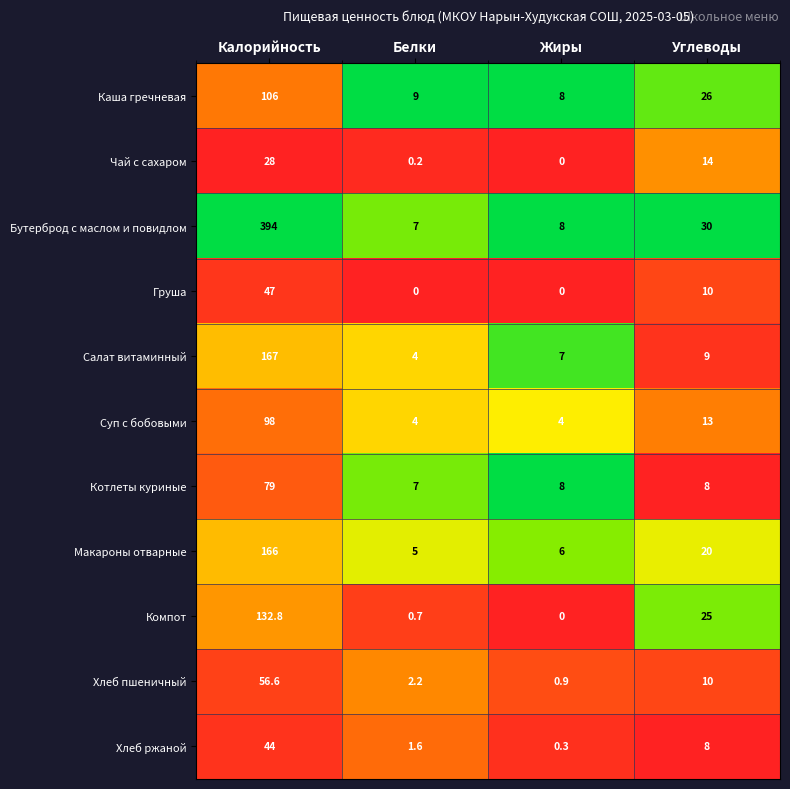

Which series changed the most between Калорийность and Белки?

Бутерброд с маслом и повидлом